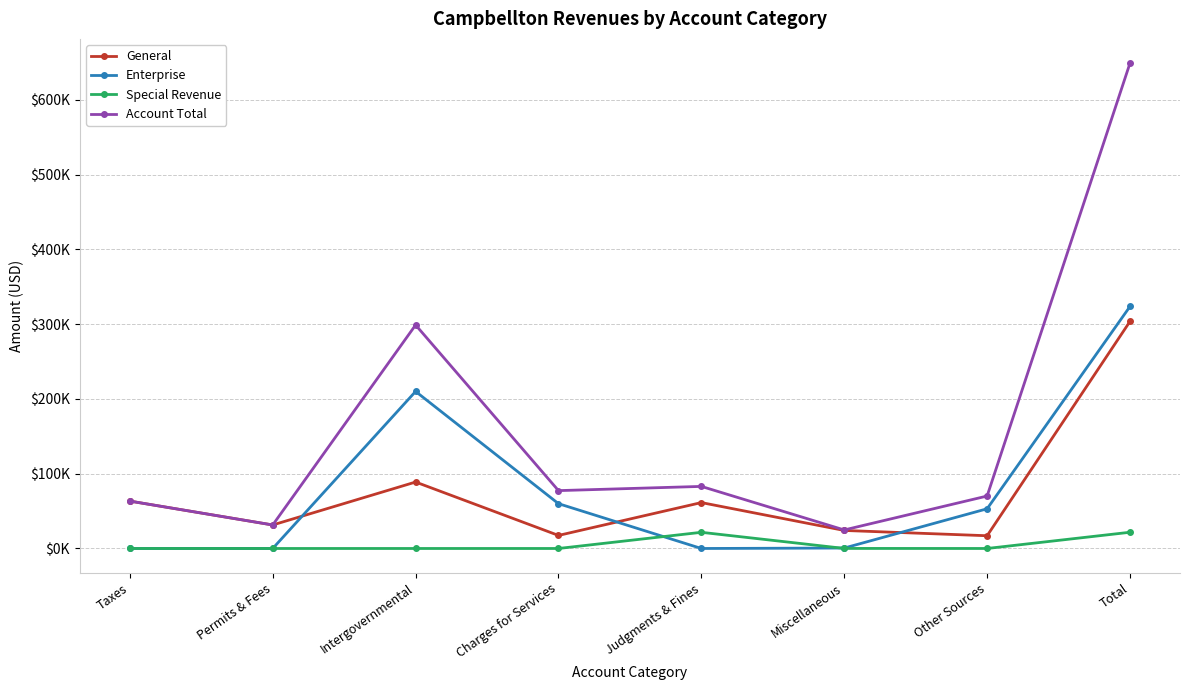

What is the label of the 5th point from the right?

Charges for Services